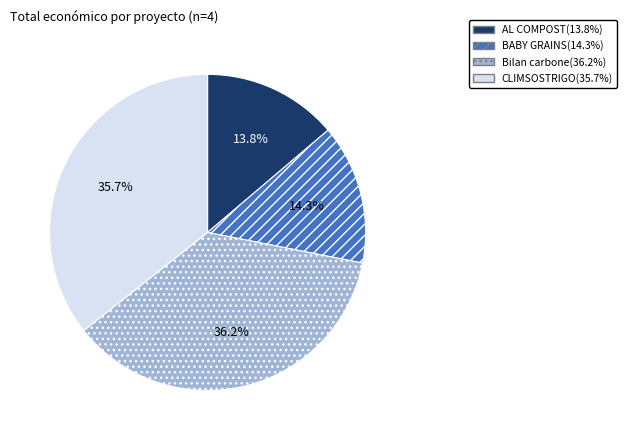

How much of the chart is everything except Bilan carbone?

63.8%